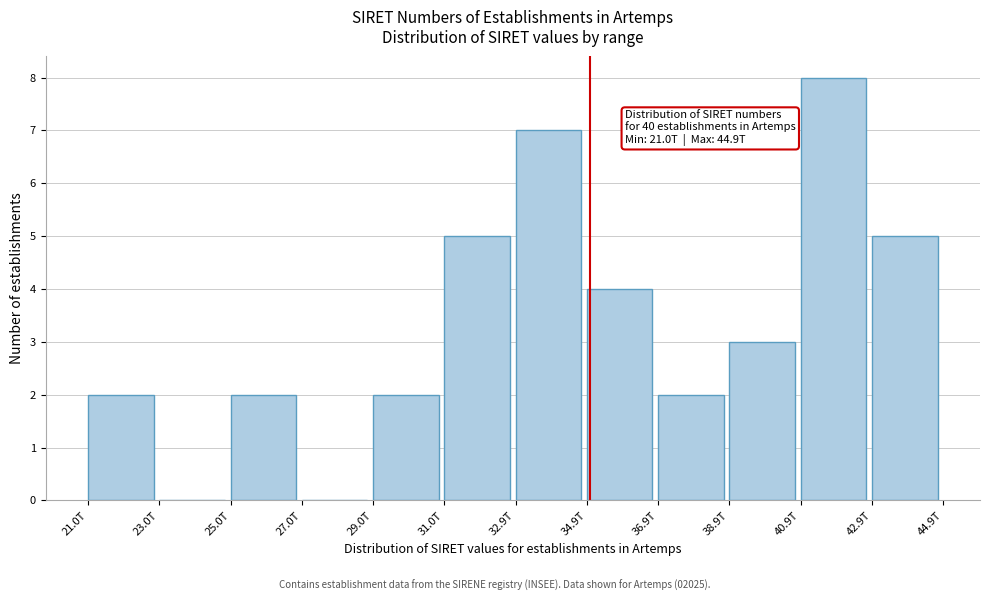

Reading right to left, transcribe all the data shown in this chart.

42.9T=5	40.9T=8	38.9T=3	36.9T=2	34.9T=4	32.9T=7	31.0T=5	29.0T=2	27.0T=0	25.0T=2	23.0T=0	21.0T=2